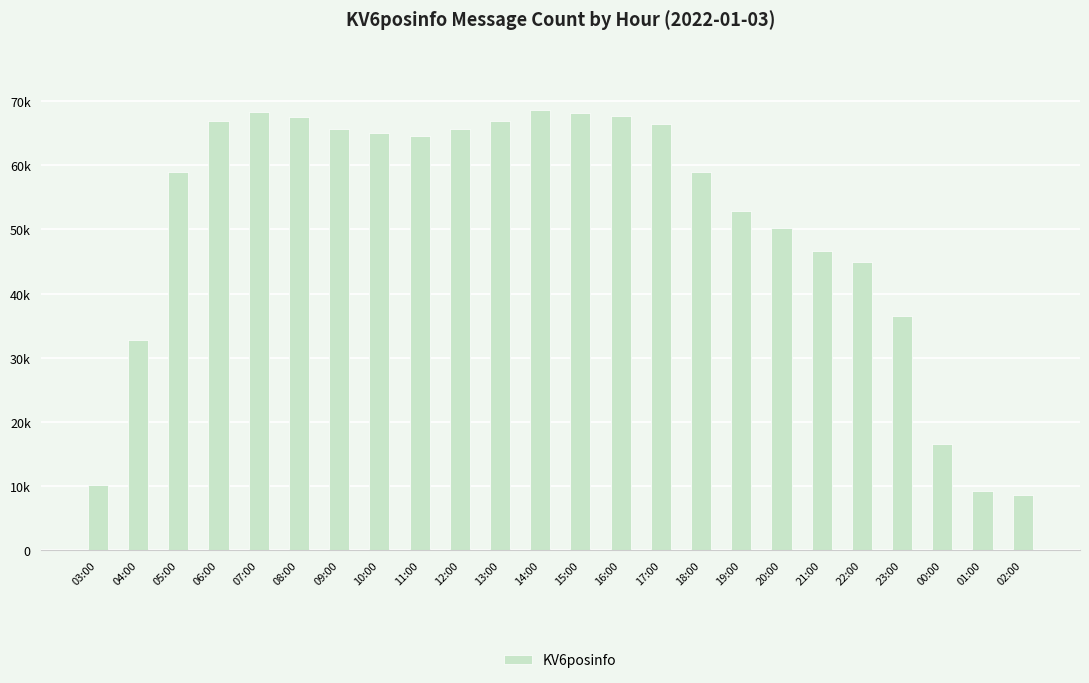

Rank the categories by value from lowest to highest.

02:00, 01:00, 03:00, 00:00, 04:00, 23:00, 22:00, 21:00, 20:00, 19:00, 18:00, 05:00, 11:00, 10:00, 12:00, 09:00, 17:00, 13:00, 06:00, 08:00, 16:00, 15:00, 07:00, 14:00